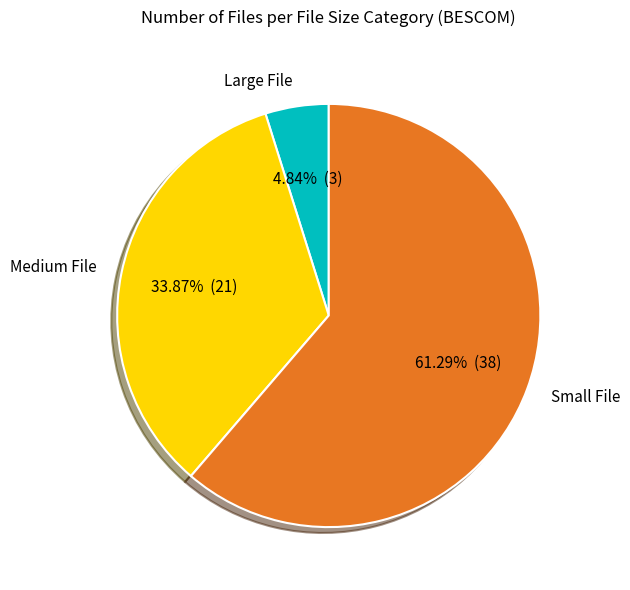

Between Small File and Medium File, which is larger?

Small File